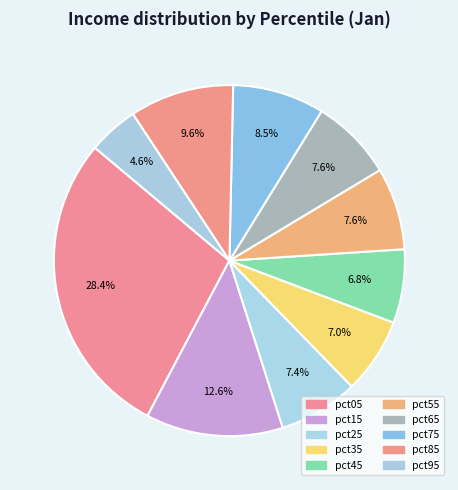

Rank the categories by value from lowest to highest.

pct95, pct45, pct35, pct25, pct55, pct65, pct75, pct85, pct15, pct05